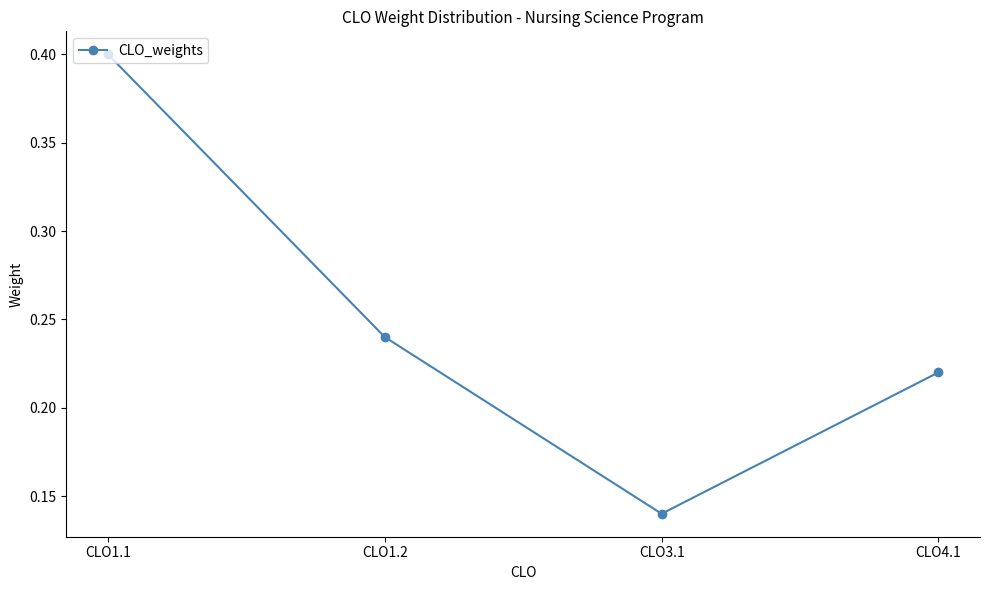

What is the sum of all values?

1.0